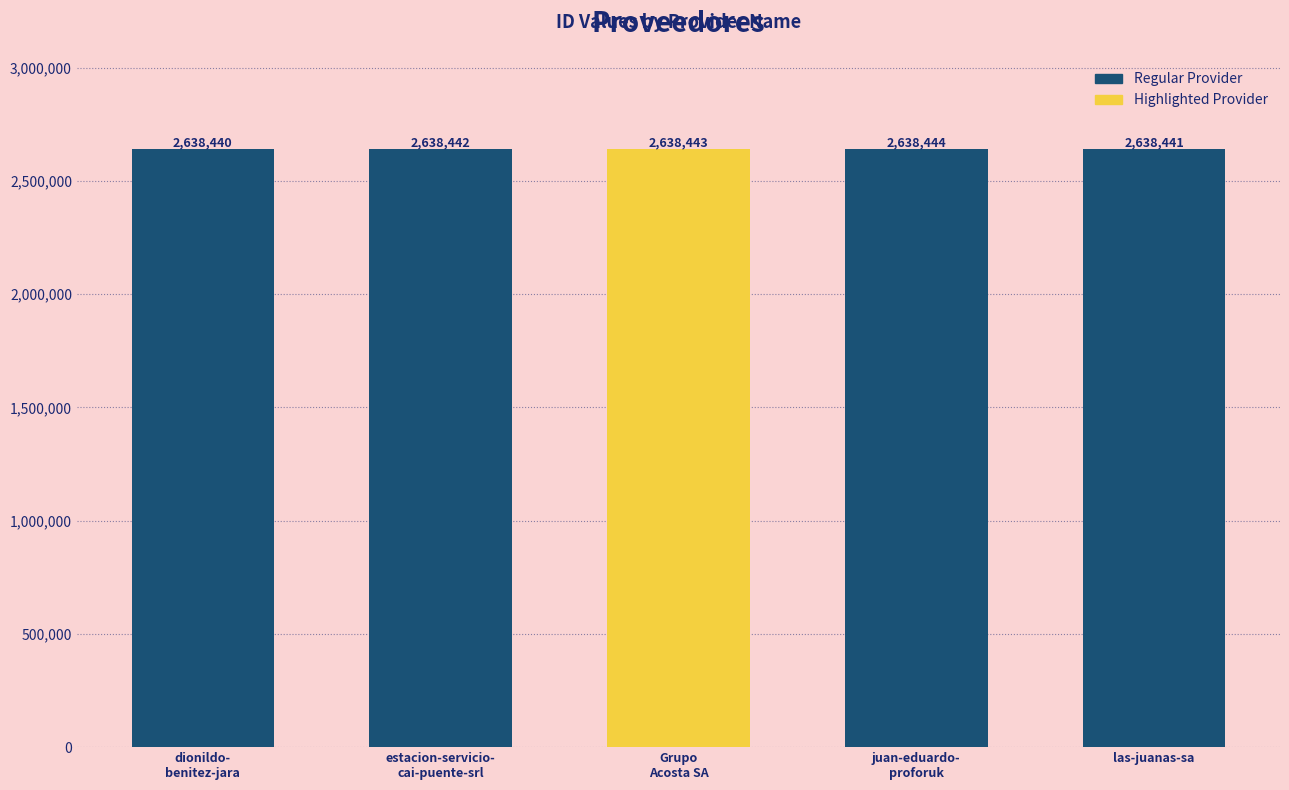

What is the ratio of the value at las-juanas-sa to the value at dionildo-
benitez-jara?

1.0